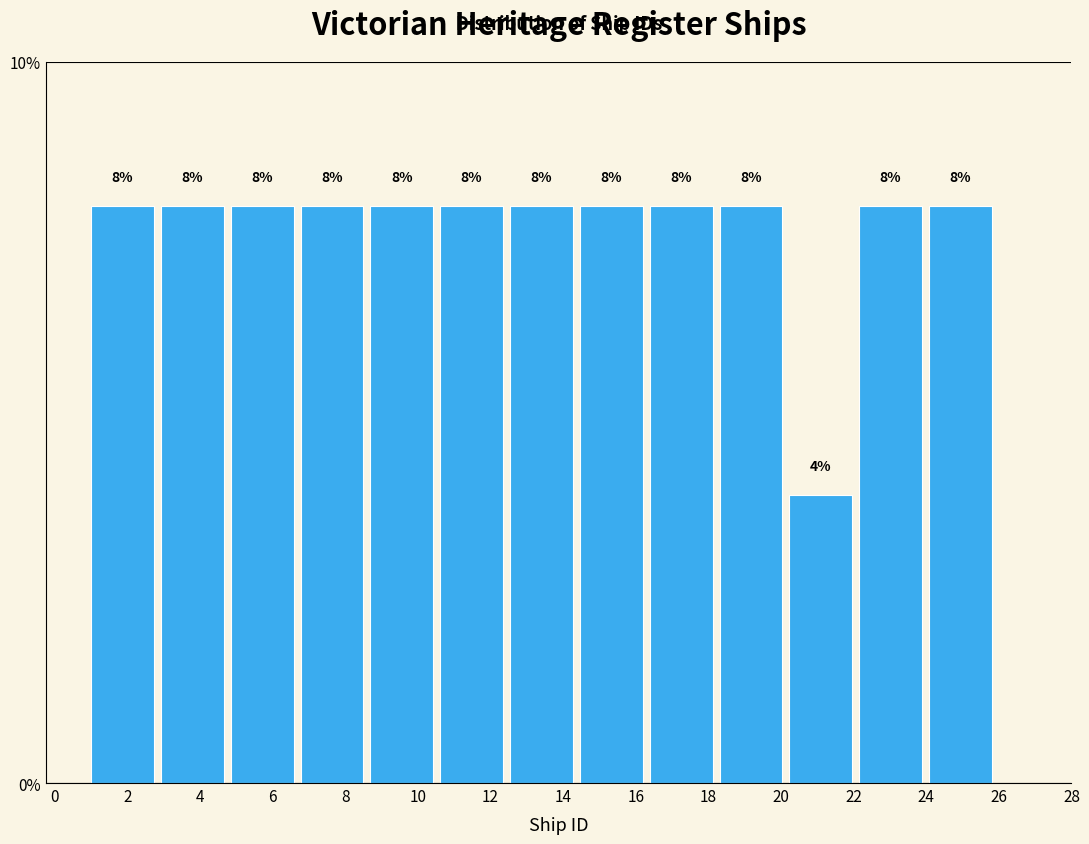

Reading left to right, transcribe this chart: for each bar, give the range it covers on the x-axis and its height. The bar edges are not printed on the chart, so give them approximately, as read against the axis.

1.0 to 3.0: 8
3.0 to 4.8: 8
4.8 to 6.8: 8
6.8 to 8.6: 8
8.6 to 10.6: 8
10.6 to 12.6: 8
12.6 to 14.4: 8
14.4 to 16.4: 8
16.4 to 18.4: 8
18.4 to 20.2: 8
20.2 to 22.2: 4
22.2 to 24.0: 8
24.0 to 26.0: 8